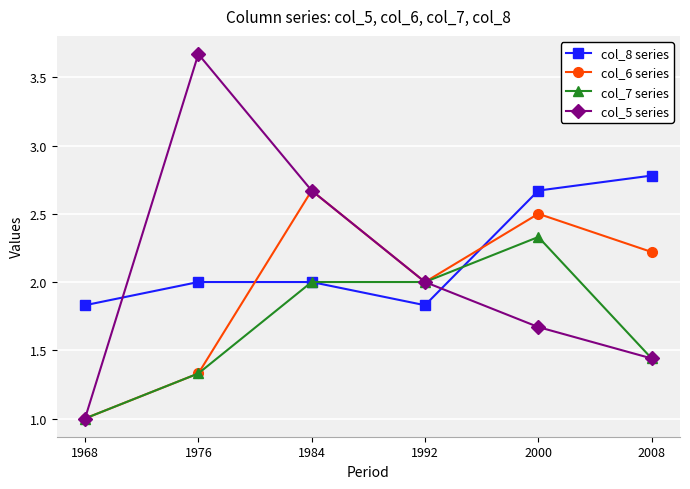

How many lines are shown in the chart?

4